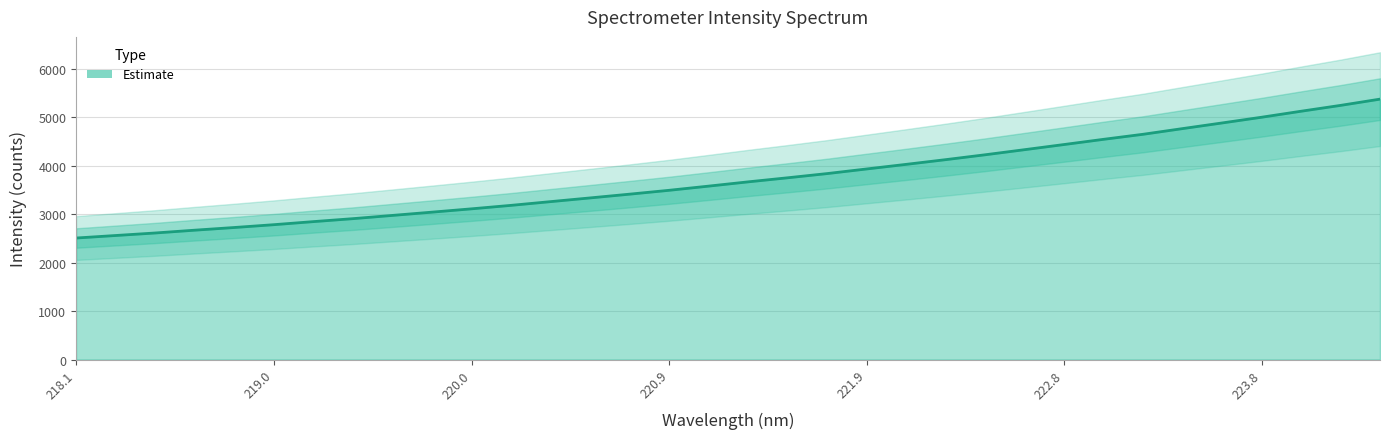

Rank the categories by value from highest to lowest.

224.3616, 224.1709, 223.9802, 223.7895, 223.5987, 223.408, 223.2172, 223.0264, 222.8355, 222.6447, 222.4538, 222.263, 222.0721, 221.8812, 221.6902, 221.4993, 221.3083, 221.1174, 220.9264, 220.7354, 220.5444, 220.3533, 220.1623, 219.9712, 219.7801, 219.589, 219.3979, 219.2067, 219.0156, 218.8244, 218.6332, 218.442, 218.2508, 218.0596